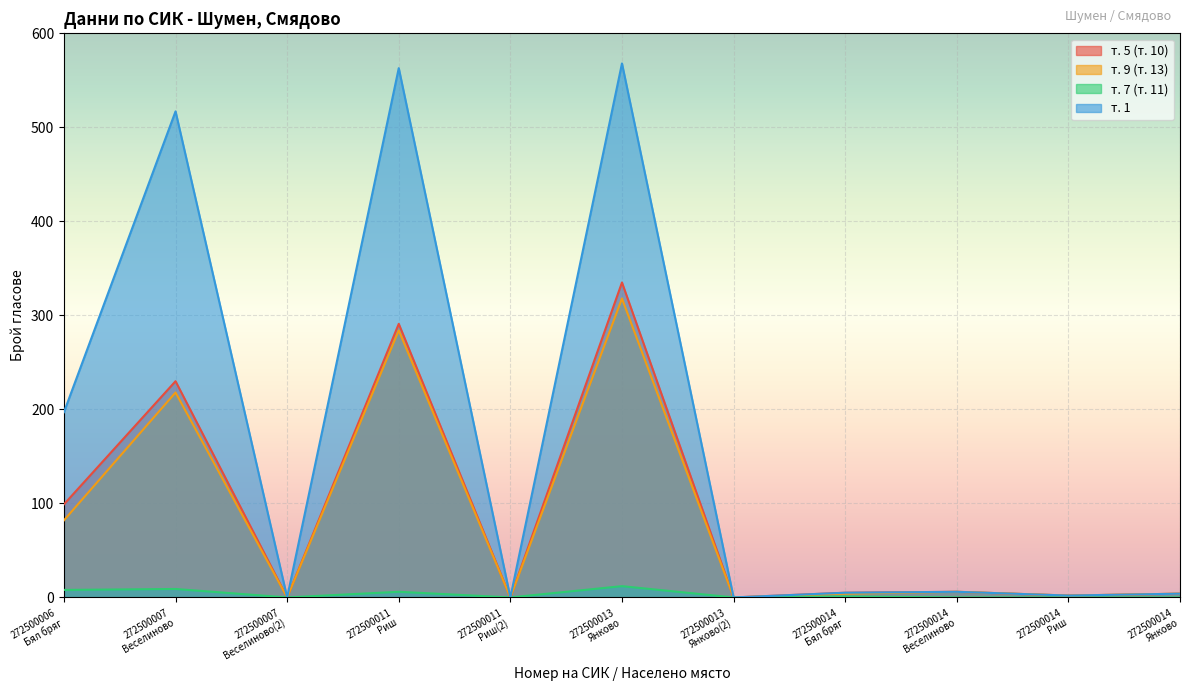

How many data points does each series have?

11